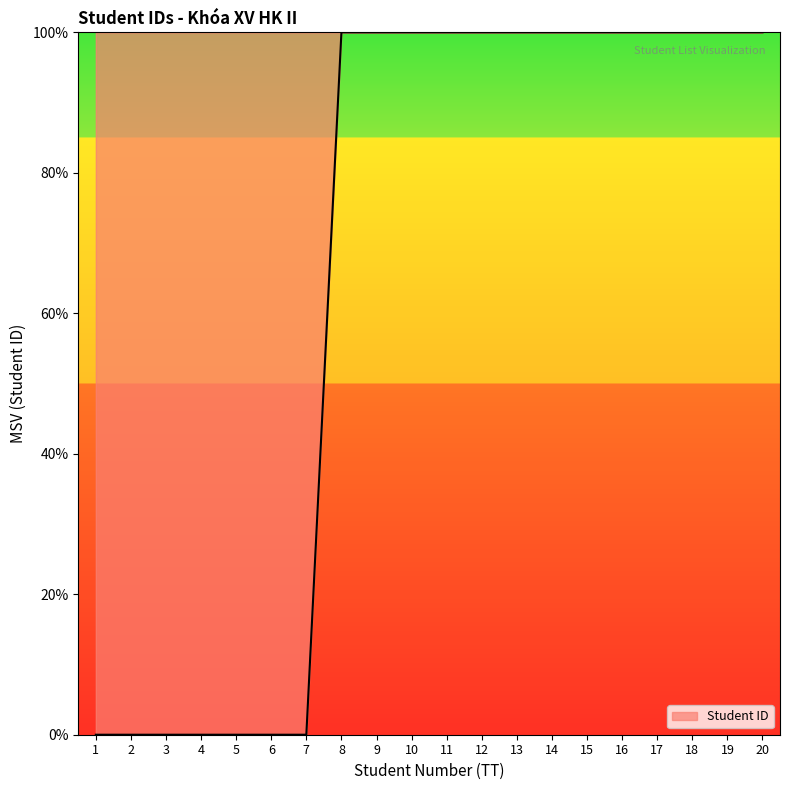

Is it true that the value at 15 is 100.0?

True